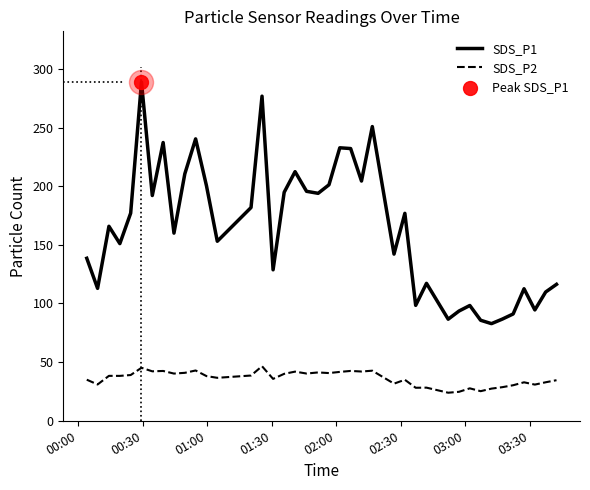

Which series has the largest range (max minus min)?

SDS_P1